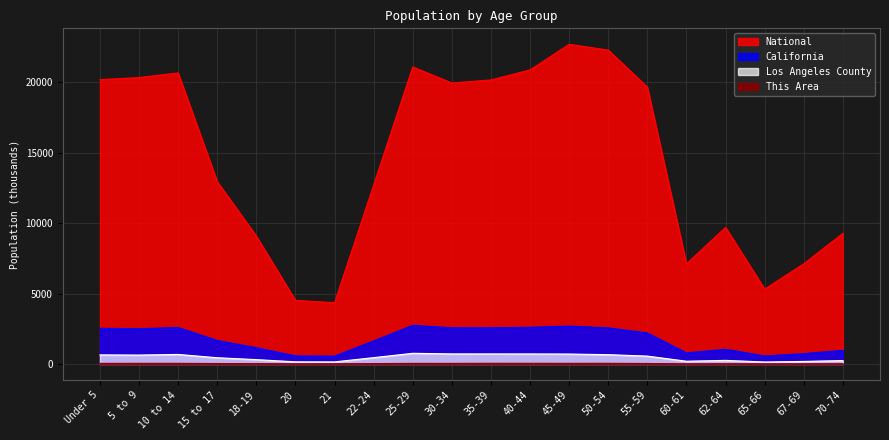

True or false: National has a value of 8725.6 at 15 to 17.

False